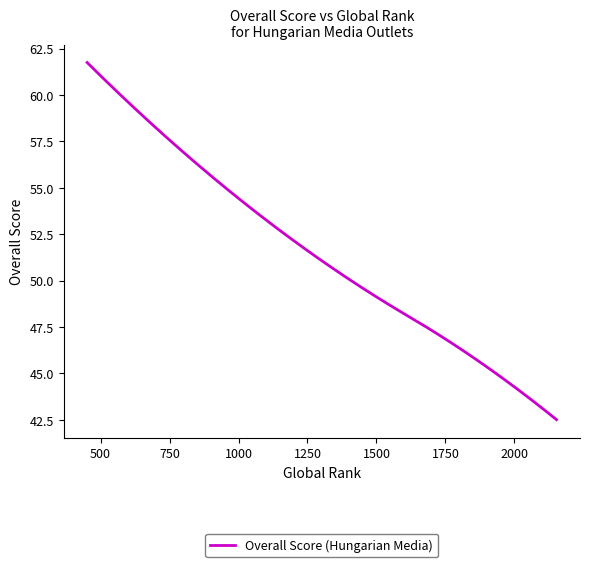

What is the smallest value displayed?

42.5